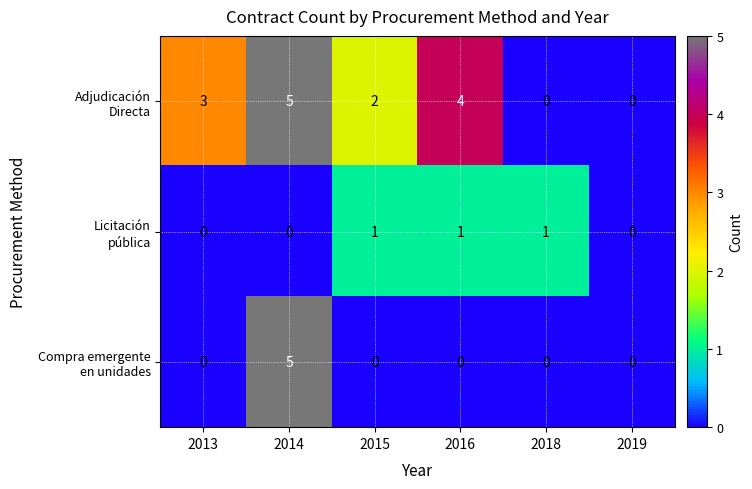

What is the greatest value displayed?

5